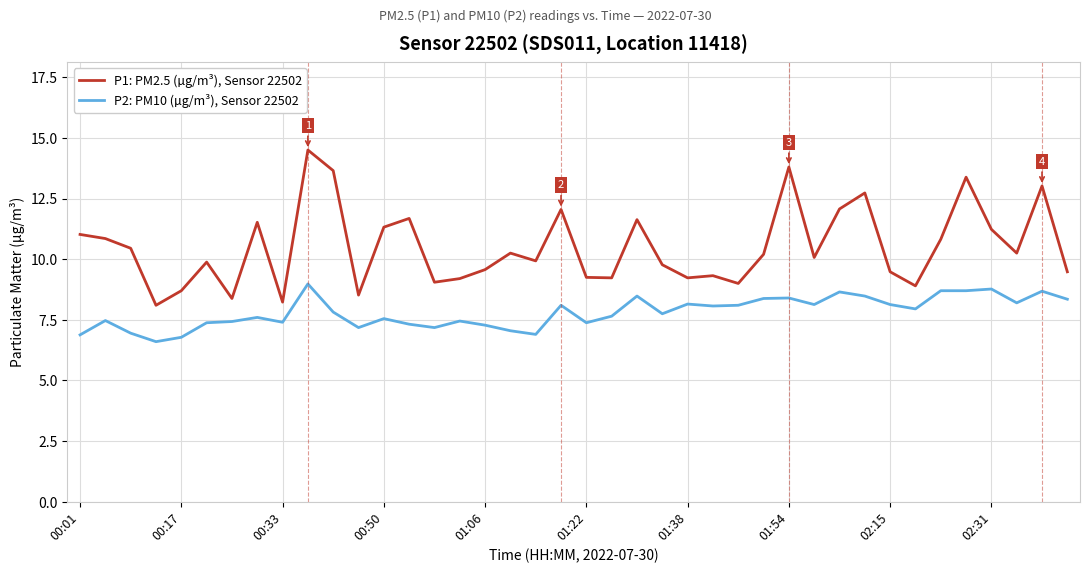

List the series in order of their peak value, lowest first.

P2: PM10 (µg/m³), Sensor 22502, P1: PM2.5 (µg/m³), Sensor 22502